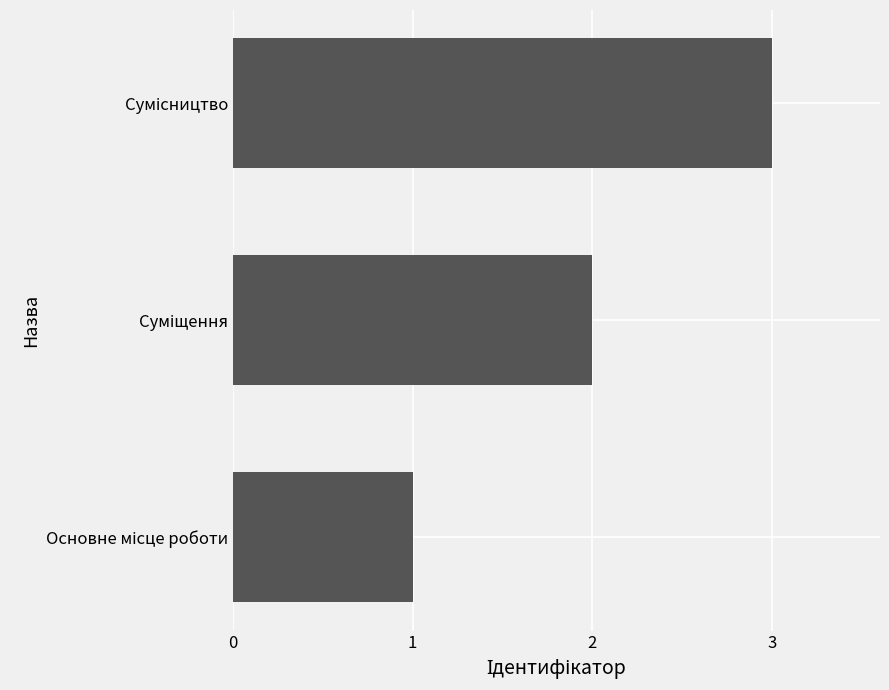

What is the sum of all values?

6